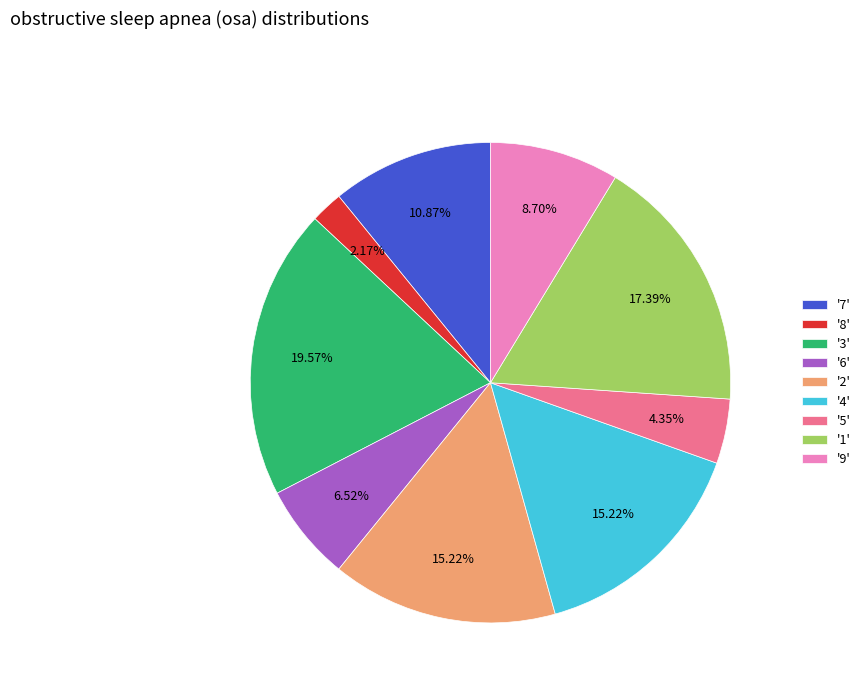

Count the number of slices in the pie.

9